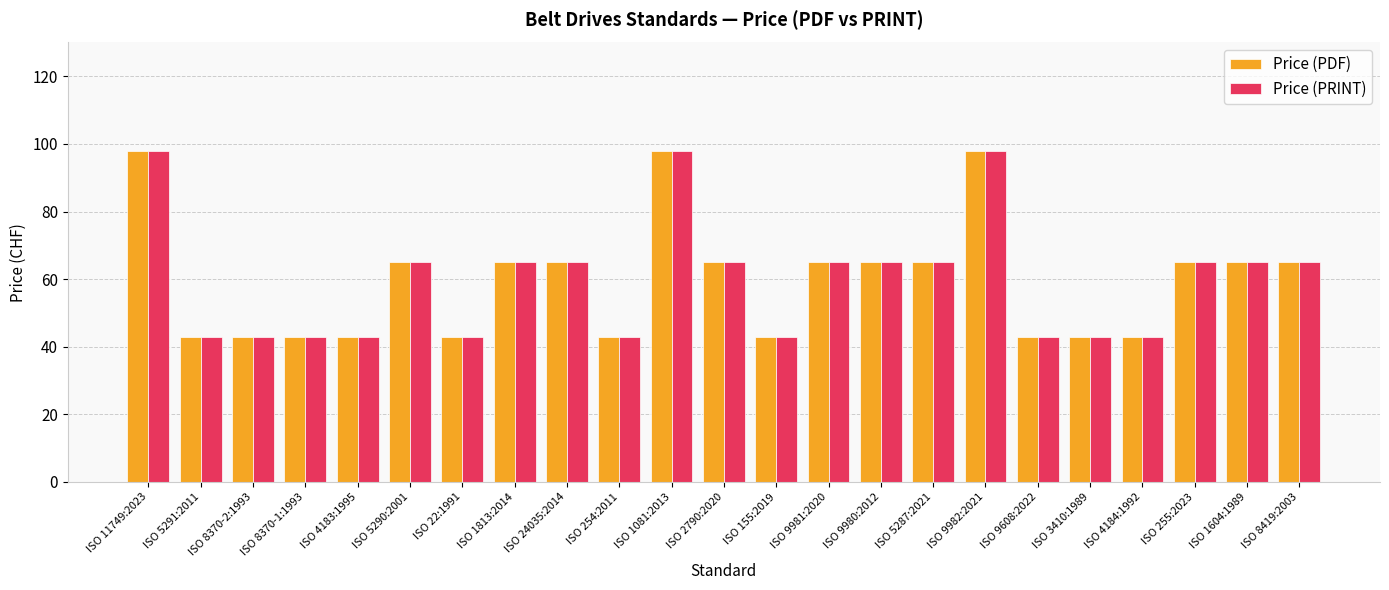

What is the difference between the second highest and minimum values in the Price (PRINT) series?

55